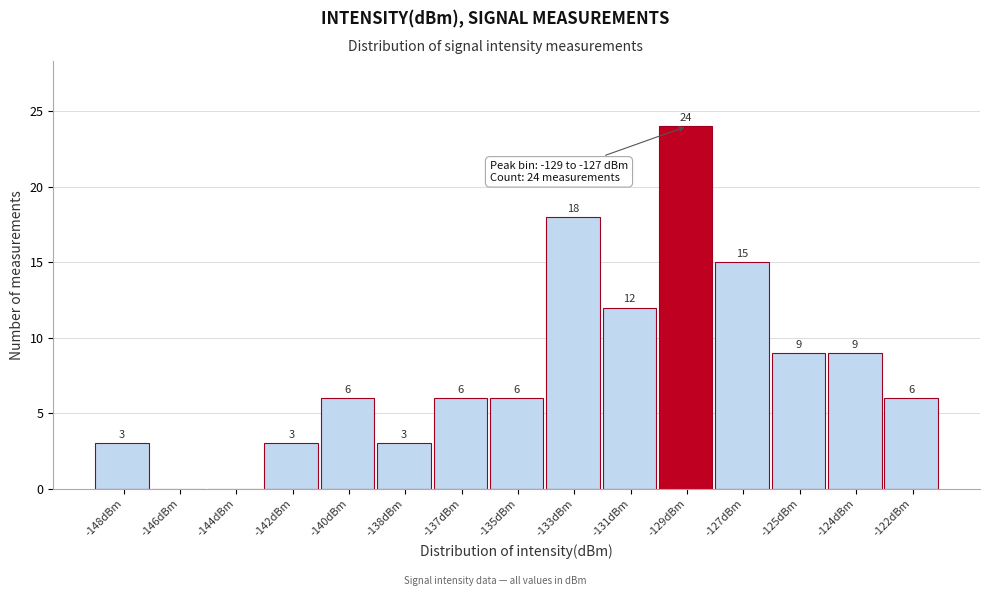

Reading left to right, transcribe all the data shown in this chart.

-148dBm=3	-146dBm=0	-144dBm=0	-142dBm=3	-140dBm=6	-138dBm=3	-137dBm=6	-135dBm=6	-133dBm=18	-131dBm=12	-129dBm=24	-127dBm=15	-125dBm=9	-124dBm=9	-122dBm=6